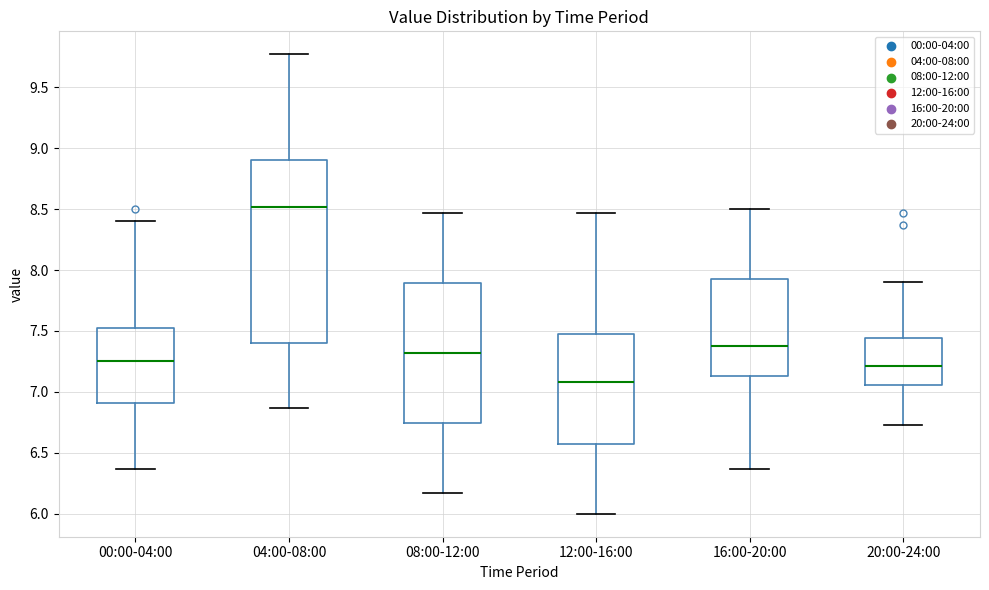

Where does the lower whisker of the box for 04:00-08:00 end on the y-axis? The values are not printed on the chart, so give them approximately, as read against the axis.

6.85